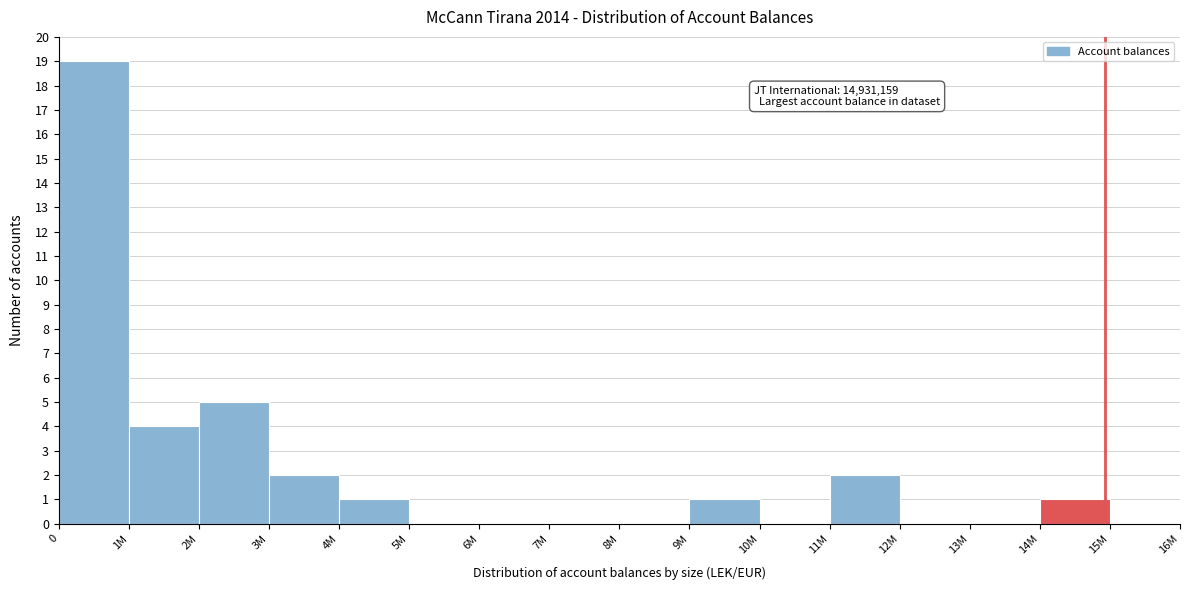

Reading left to right, what are all the values shown in this chart?

0=19	1M=4	2M=5	3M=2	4M=1	5M=0	6M=0	7M=0	8M=0	9M=1	10M=0	11M=2	12M=0	13M=0	14M=1	15M=0